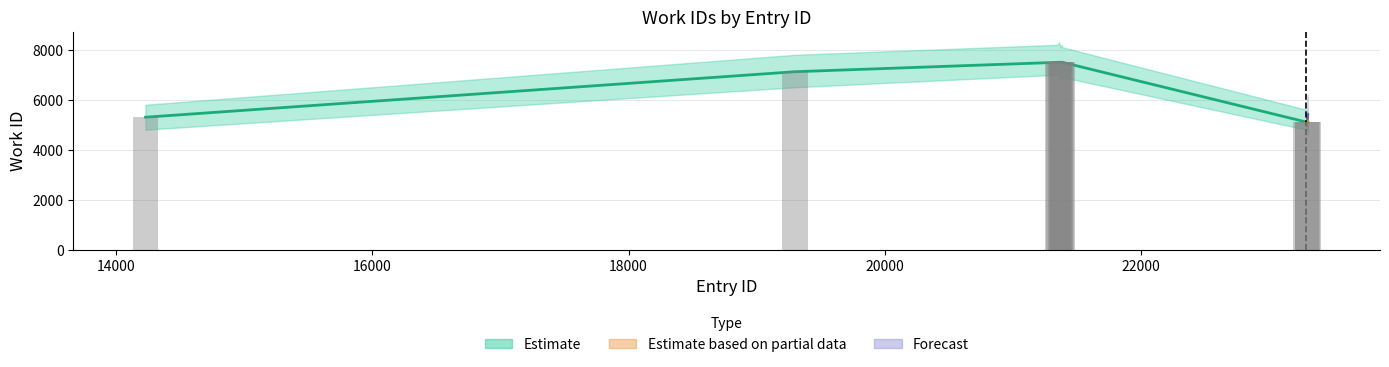

Approximately how many times larger is the value at 23302 compared to 21360?

0.7